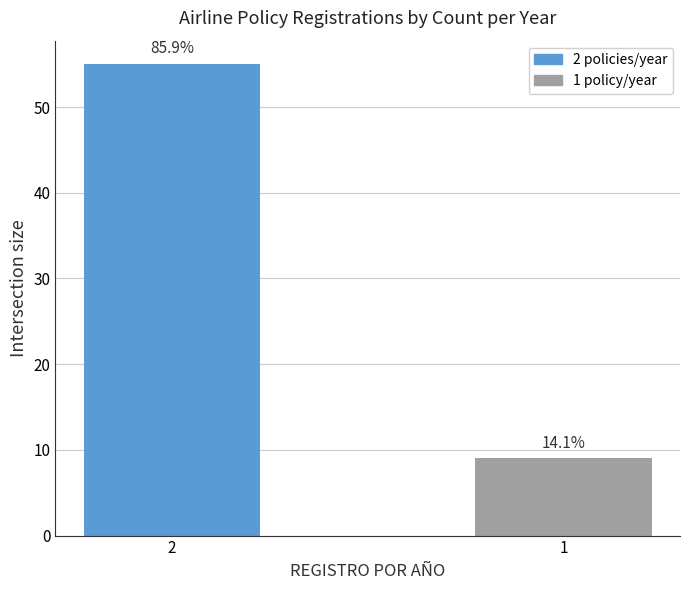

What is the change in value from 2 to 1?

-46